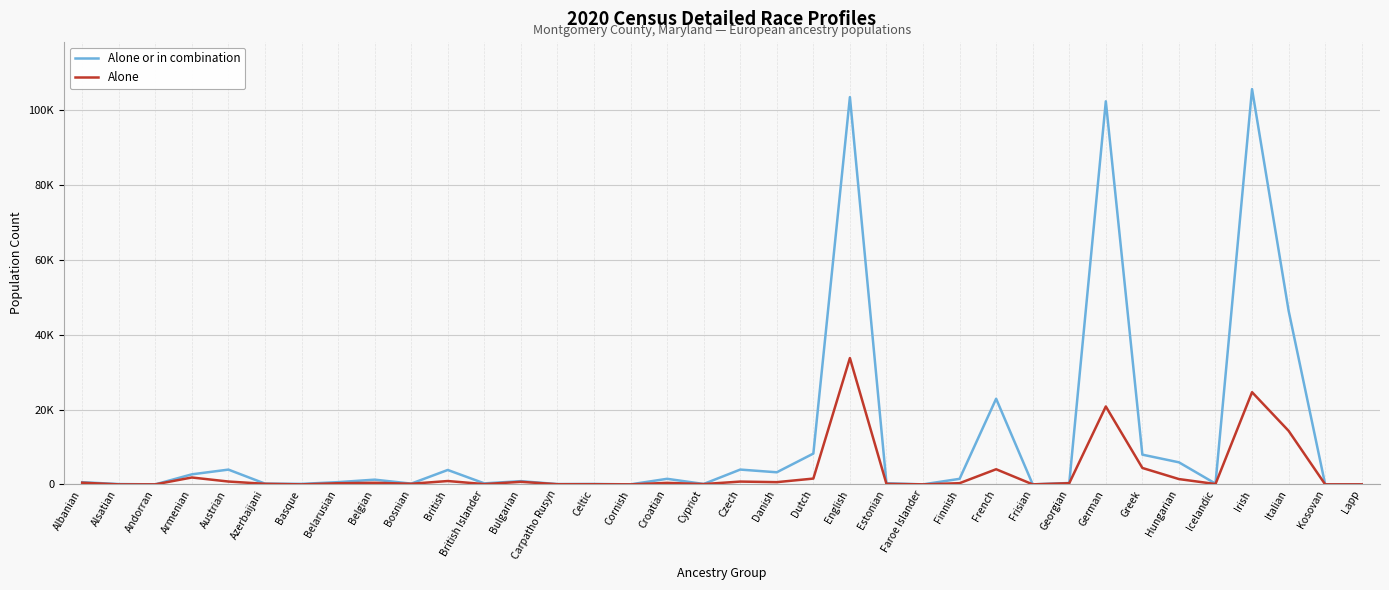

Is this an area chart (filled region under the line)?

No